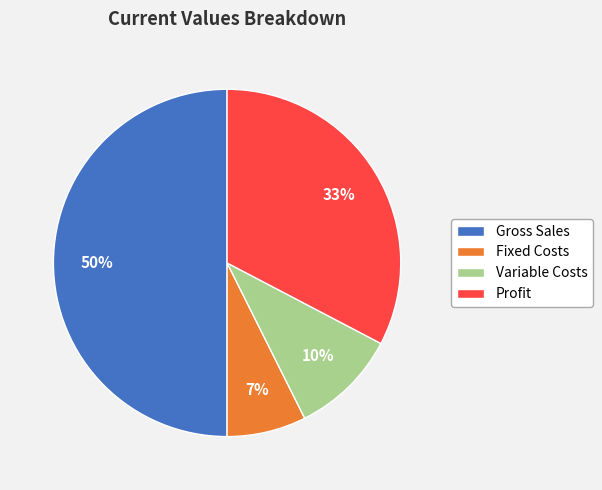

The Variable Costs slice represents 15% of the pie. True or false?

False